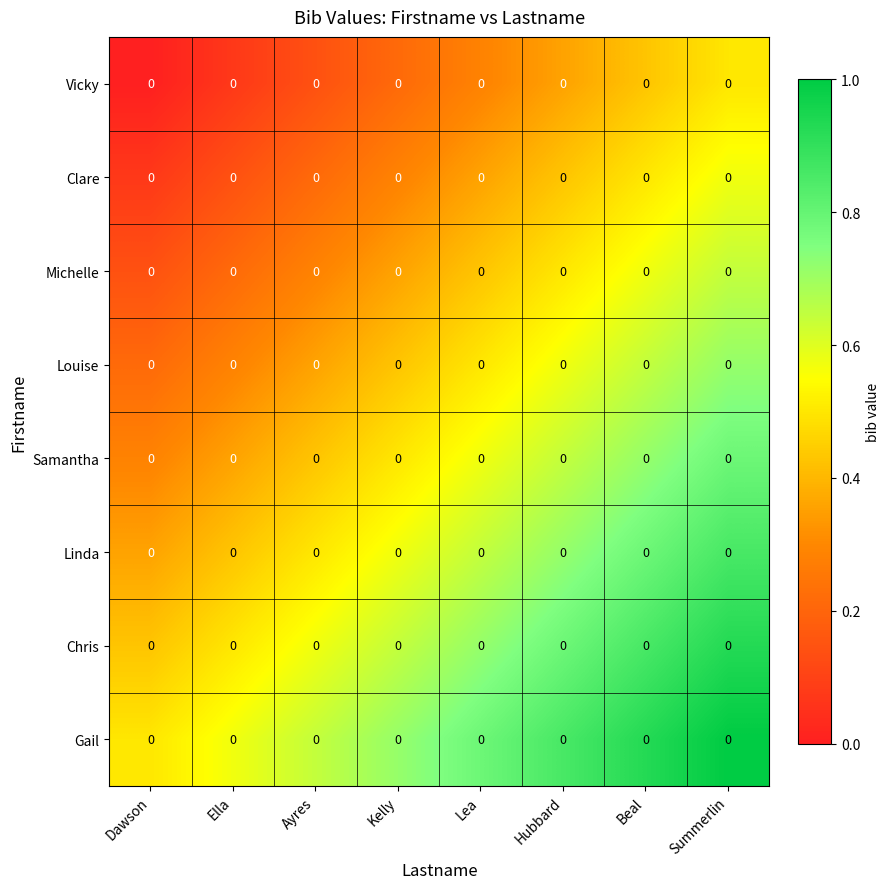

The value of Chris at Hubbard is 1.2. True or false?

False